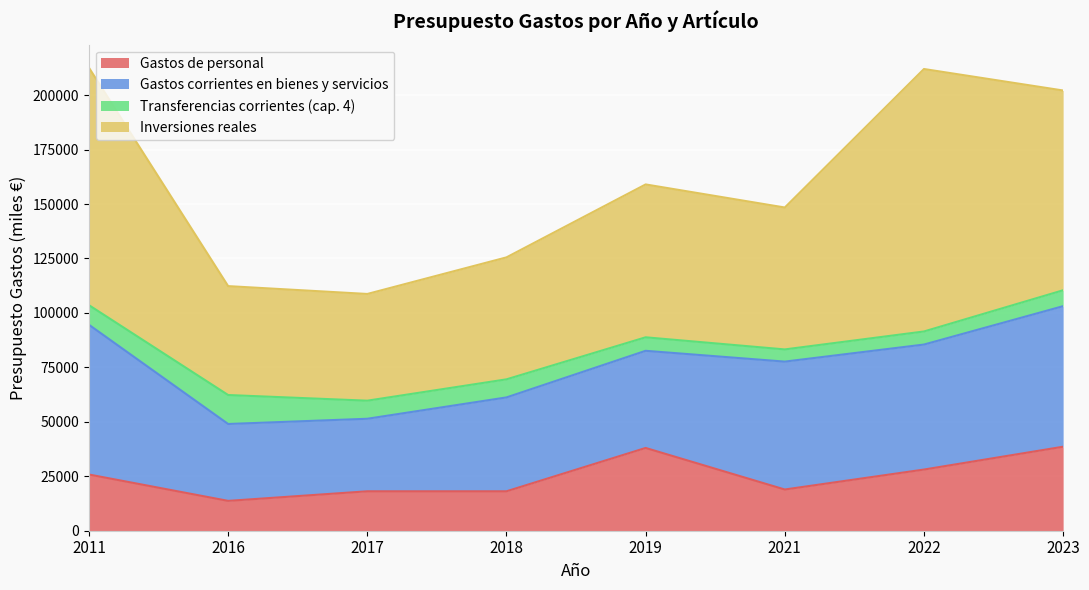

List the series in order of their overall mean, highest first.

Inversiones reales, Gastos corrientes en bienes y servicios, Gastos de personal, Transferencias corrientes (cap. 4)